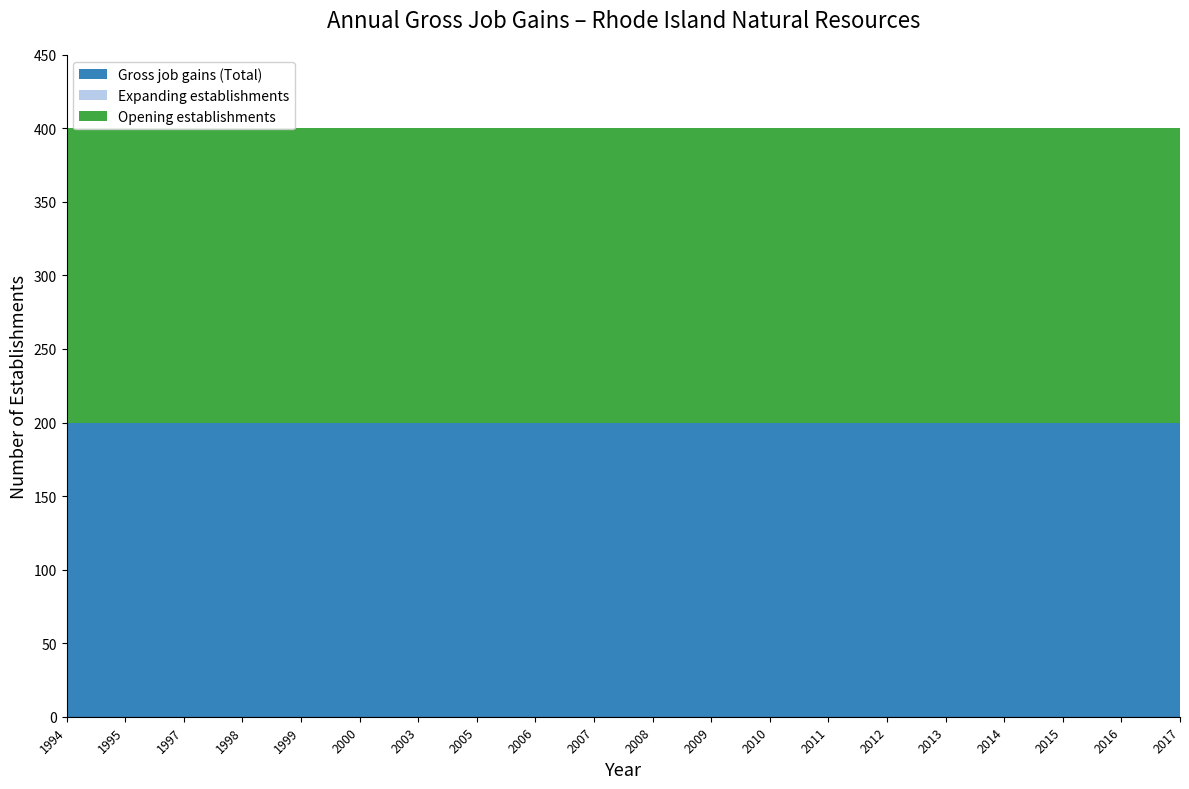

Reading left to right, extract all data points from this chart.

Gross job gains (Total): 200	200	200	200	200	200	200	200	200	200	200	200	200	200	200	200	200	200	200	200
Expanding establishments: 0	0	0	0	0	0	0	0	0	0	0	0	0	0	0	0	0	0	0	0
Opening establishments: 200	200	200	200	200	200	200	200	200	200	200	200	200	200	200	200	200	200	200	200